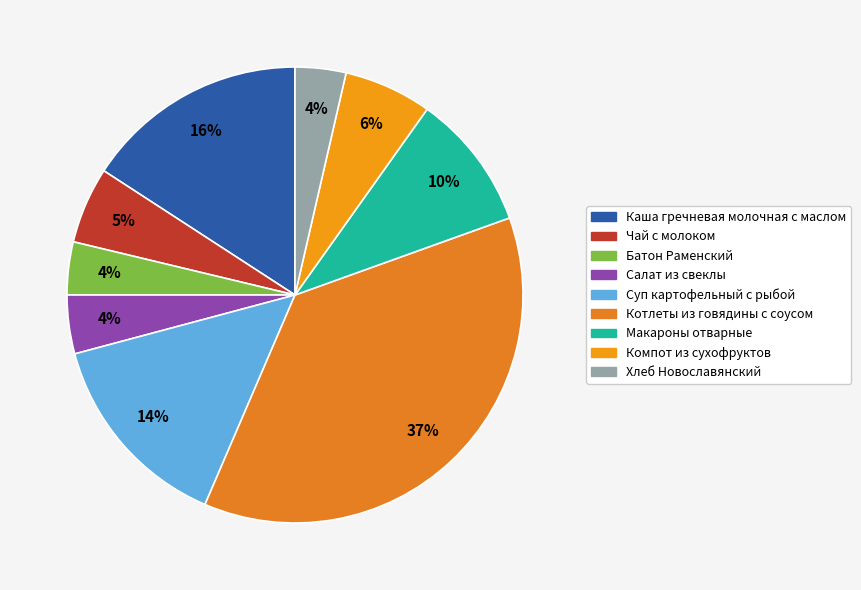

How many slices are in this pie chart?

9